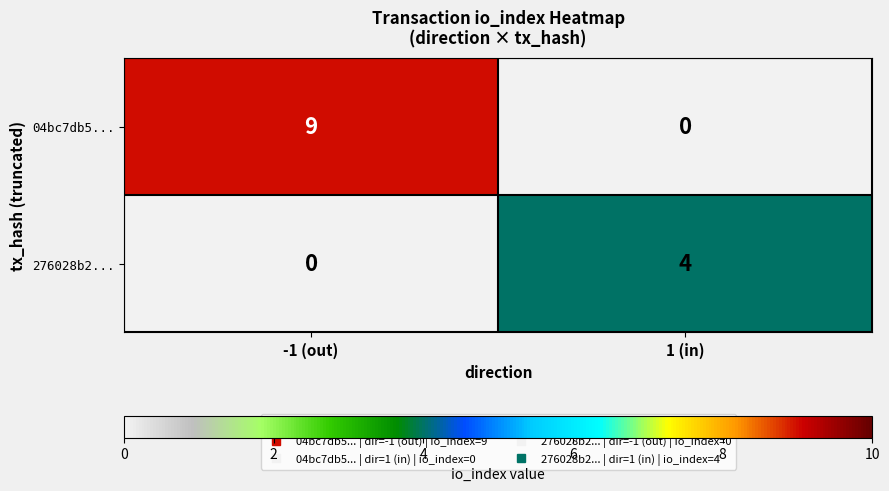

What is the sum of the 276028b2... values at 1 (in) and -1 (out)?

4